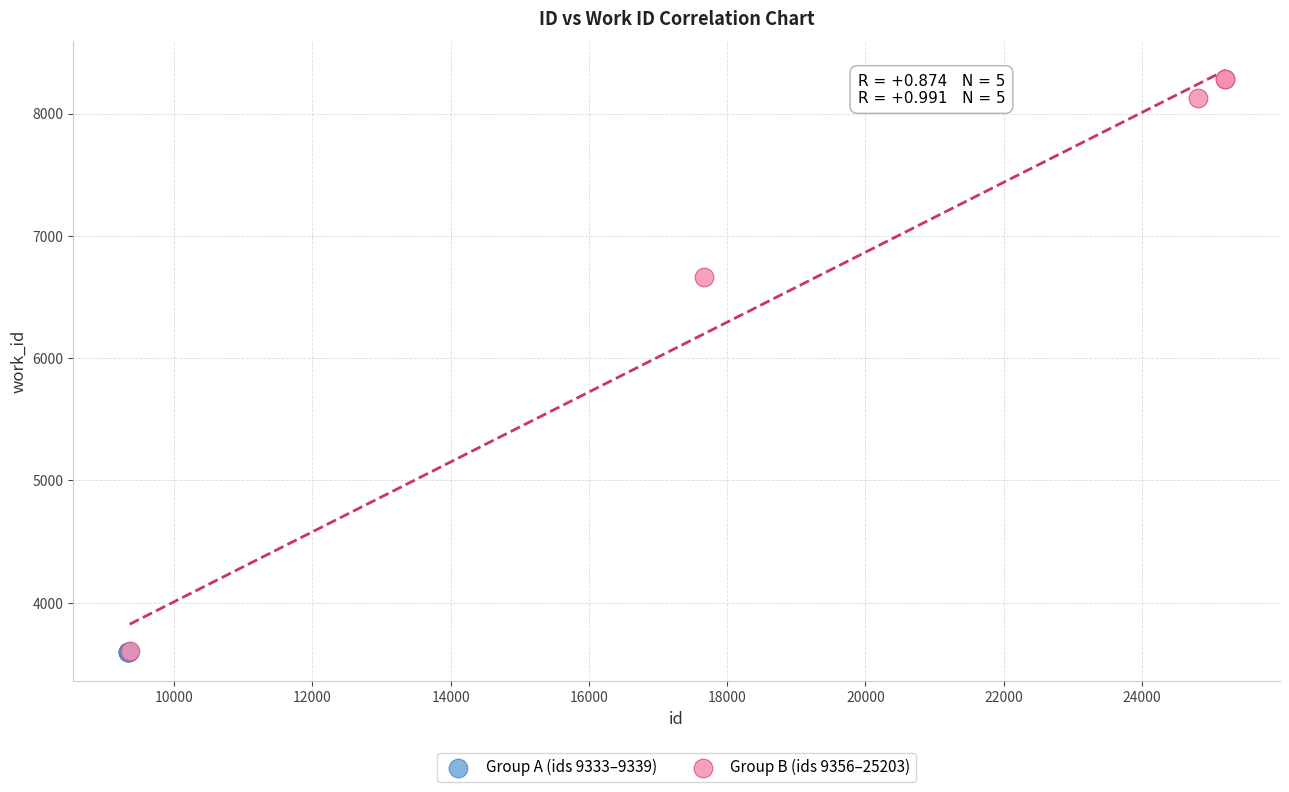

Which series has the widest spread of Y values?

Group B (ids 9356–25203)